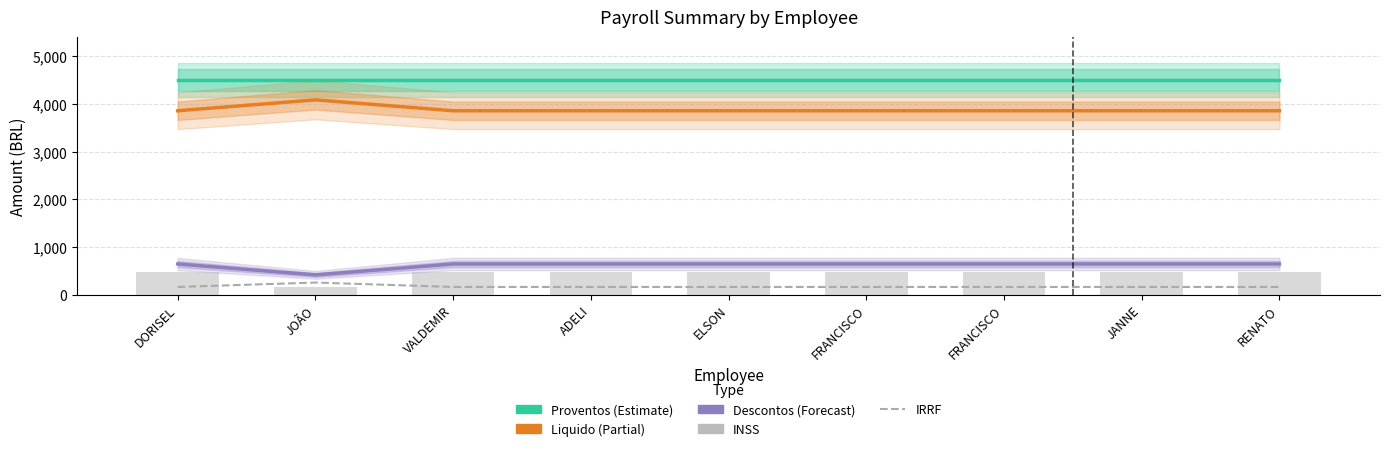

Reading right to left, list all the values displayed in this chart.

Proventos: RENATO=4500.0	JANNE=4500.0	FRANCISCO=4500.0	FRANCISCO=4500.0	ELSON=4500.0	ADELI=4500.0	VALDEMIR=4500.0	JOÃO=4500.0	DORISEL=4500.0
Liquido: RENATO=3856.0	JANNE=3856.0	FRANCISCO=3856.0	FRANCISCO=3856.0	ELSON=3856.0	ADELI=3856.0	VALDEMIR=3856.0	JOÃO=4084.7	DORISEL=3856.0
Descontos: RENATO=644.0	JANNE=644.0	FRANCISCO=644.0	FRANCISCO=644.0	ELSON=644.0	ADELI=644.0	VALDEMIR=644.0	JOÃO=415.3	DORISEL=644.0
IRRF: RENATO=162.7	JANNE=162.7	FRANCISCO=162.7	FRANCISCO=162.7	ELSON=162.7	ADELI=162.7	VALDEMIR=162.7	JOÃO=255.0	DORISEL=162.7
INSS: RENATO=481.3	JANNE=481.3	FRANCISCO=481.3	FRANCISCO=481.3	ELSON=481.3	ADELI=481.3	VALDEMIR=481.3	JOÃO=160.4	DORISEL=481.3